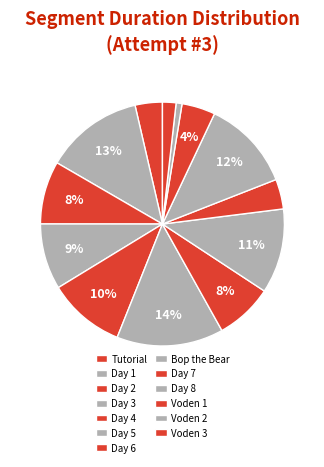

To the nearest percent, what percentage of the pie is Voden 1?

4%